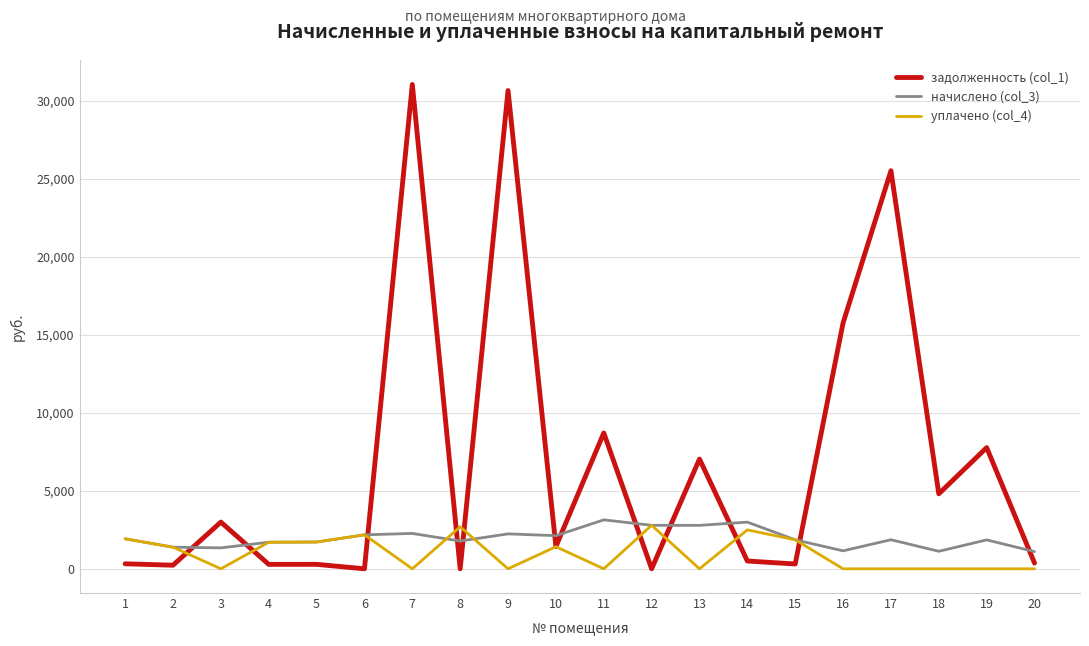

What is the difference between the maximum and minimum values in the задолженность (col_1) series?

31045.8